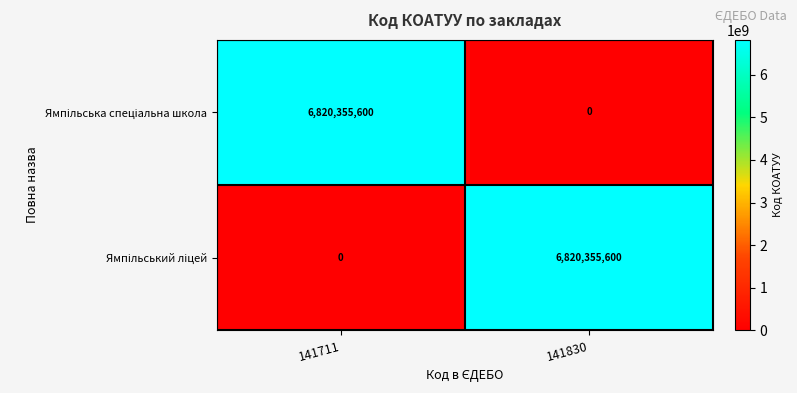

What is the total value across all series at 141711?

6820355600